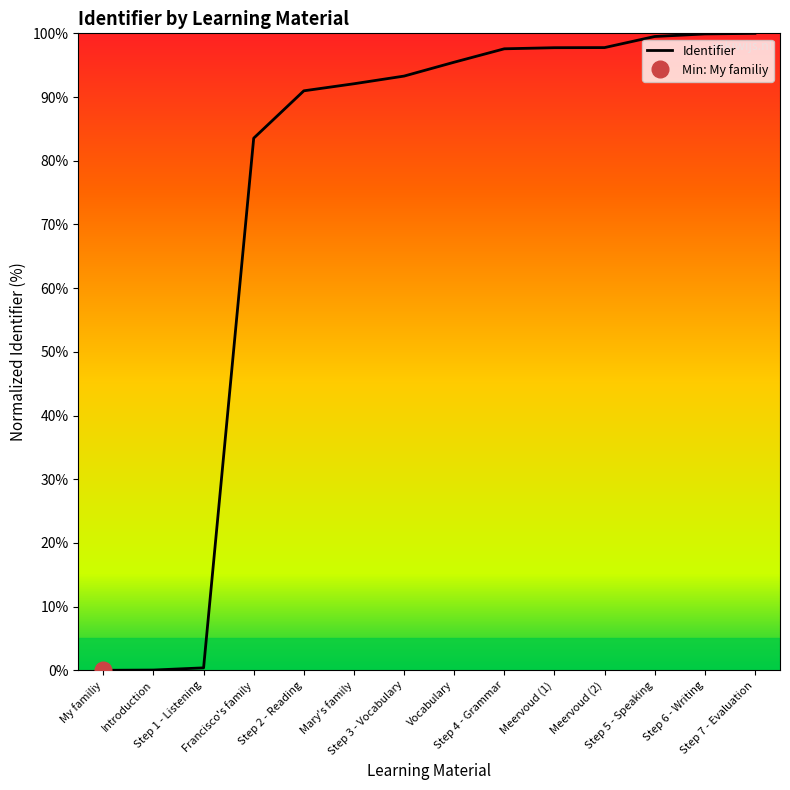

Does the chart display data point markers on the line(s)?

No